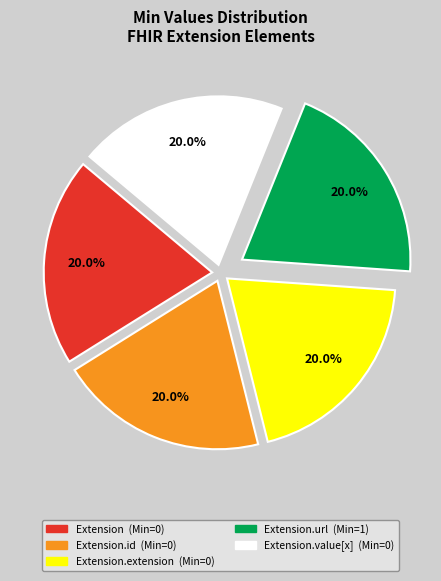

Is there any slice that represents more than half of the pie?

No